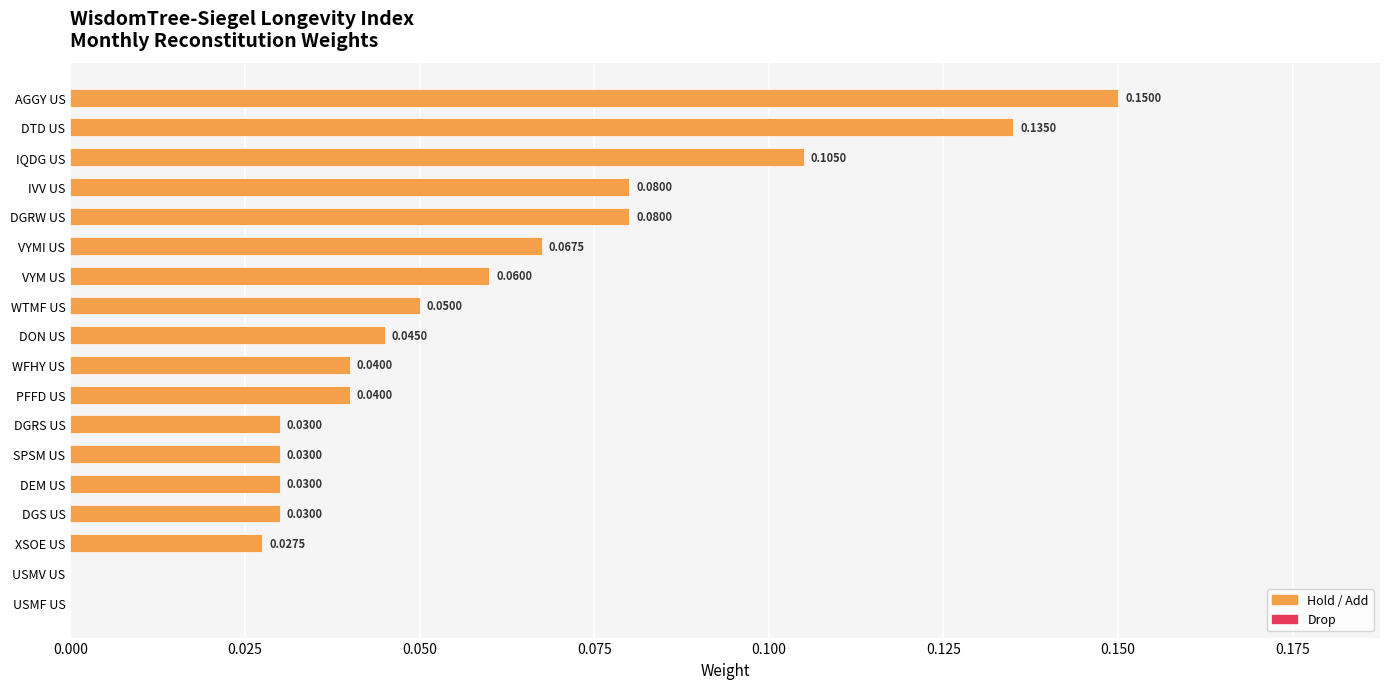

At which category does the chart reach its peak across all series?

AGGY US